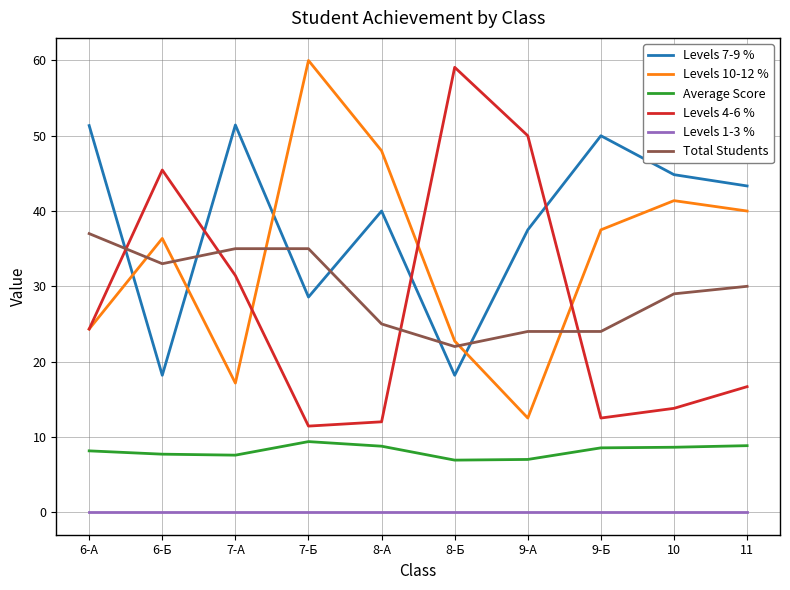

What is the highest value of the Levels 10-12 % series?

60.0